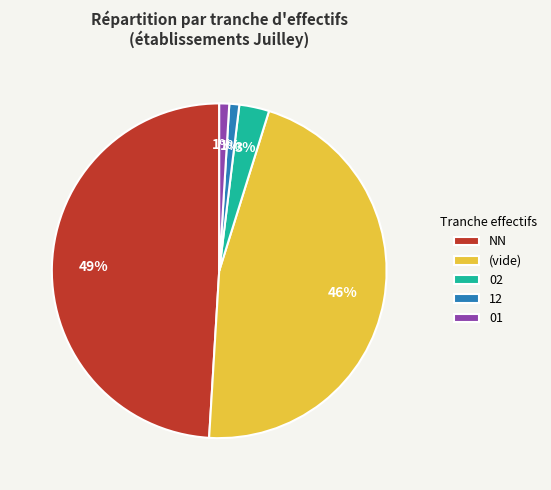

To the nearest percent, what percentage of the pie is (vide)?

46%